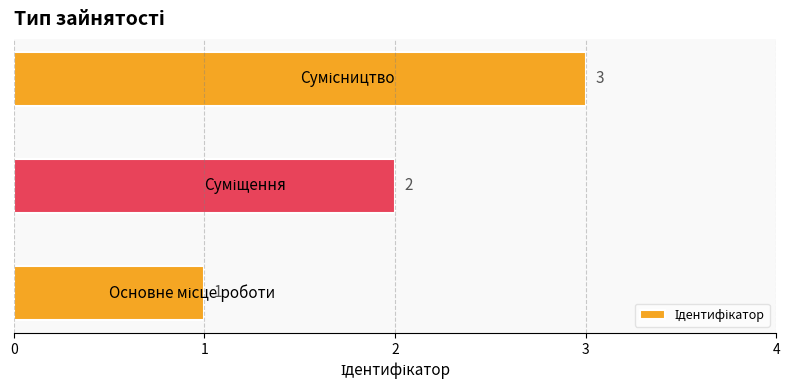

What is the sum of all values?

6